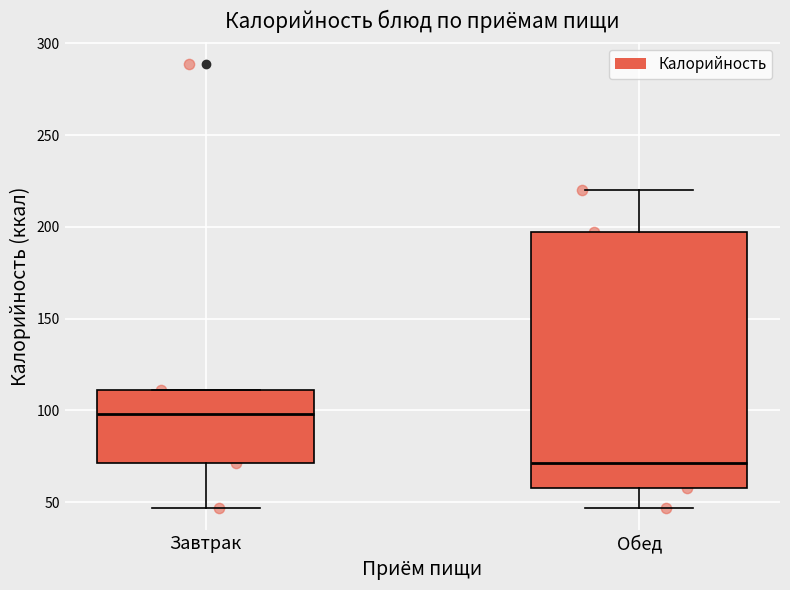

Where is the lower edge of the box for Завтрак on the y-axis? The values are not printed on the chart, so give them approximately, as read against the axis.

70